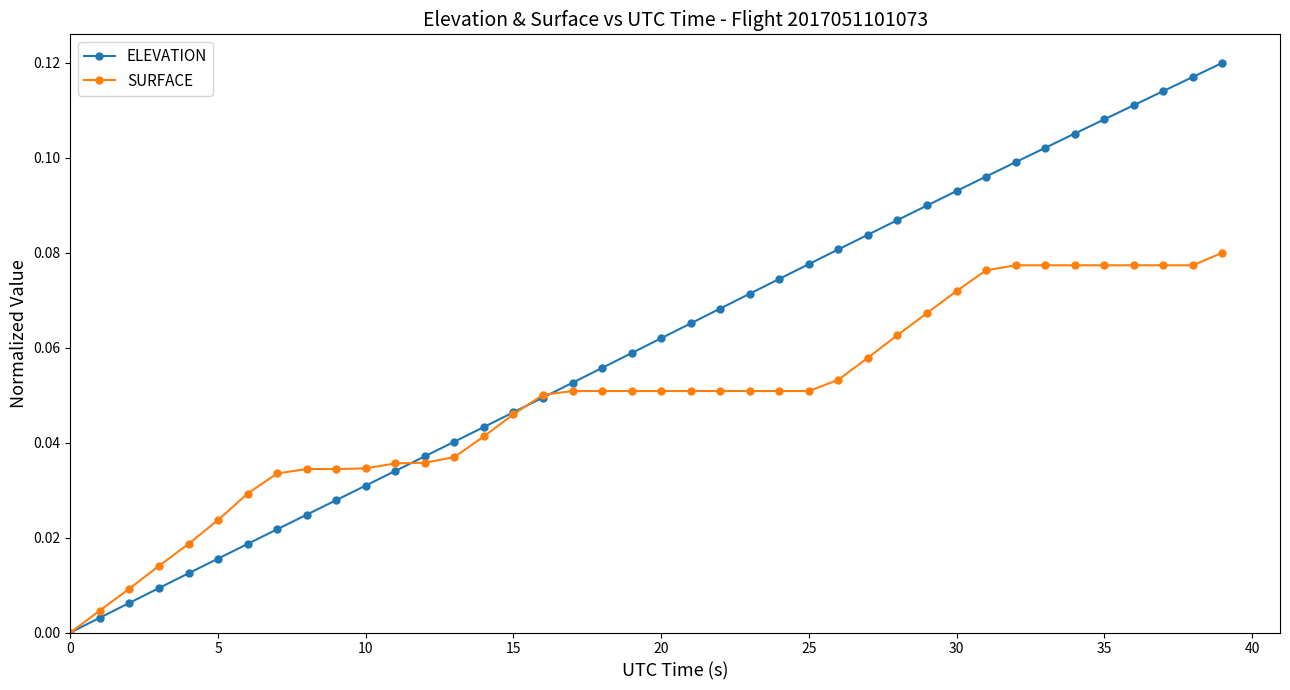

Rank the series by their maximum value, from lowest to highest.

SURFACE, ELEVATION